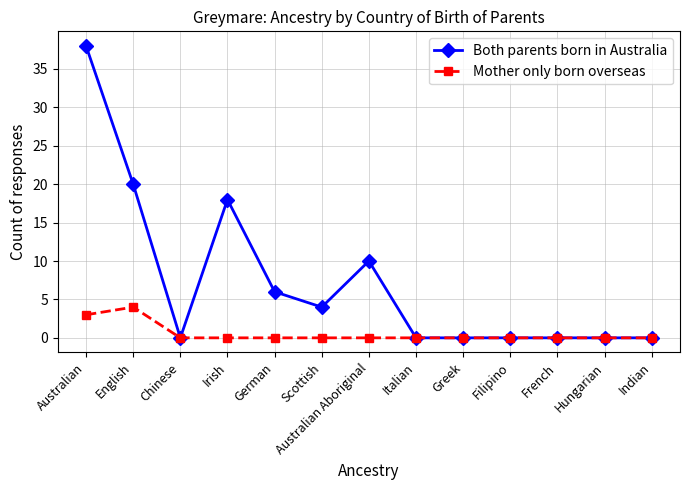

At which category does the chart reach its peak across all series?

Australian